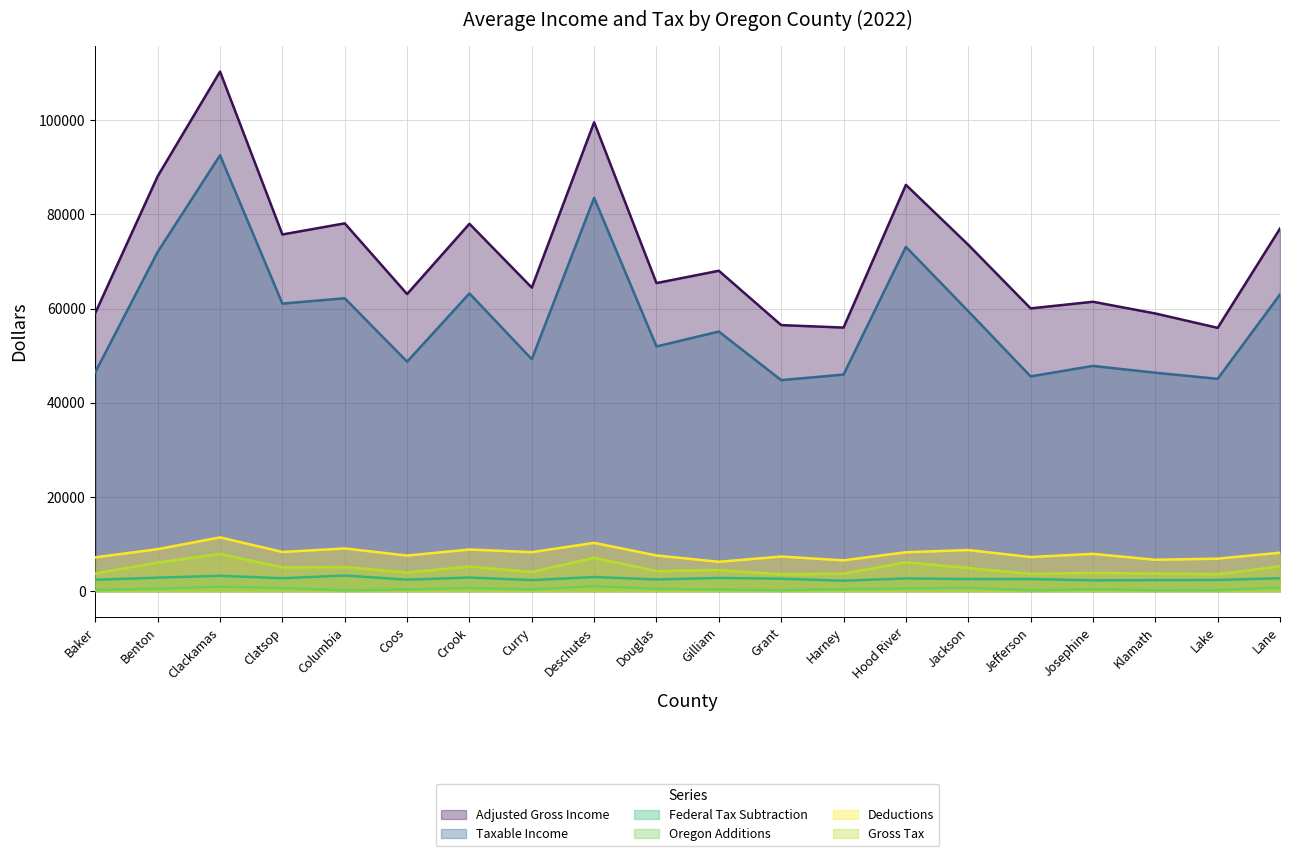

What are all the series names shown in the legend?

Adjusted Gross Income, Taxable Income, Federal Tax Subtraction, Oregon Additions, Deductions, Gross Tax